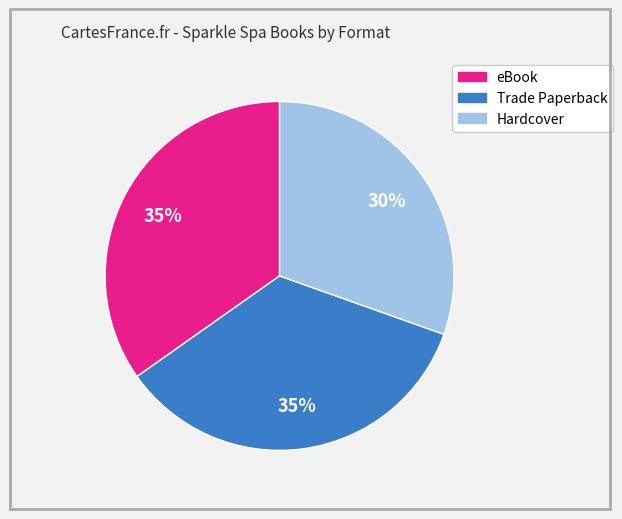

Is the sum of eBook and Hardcover greater than half?

Yes